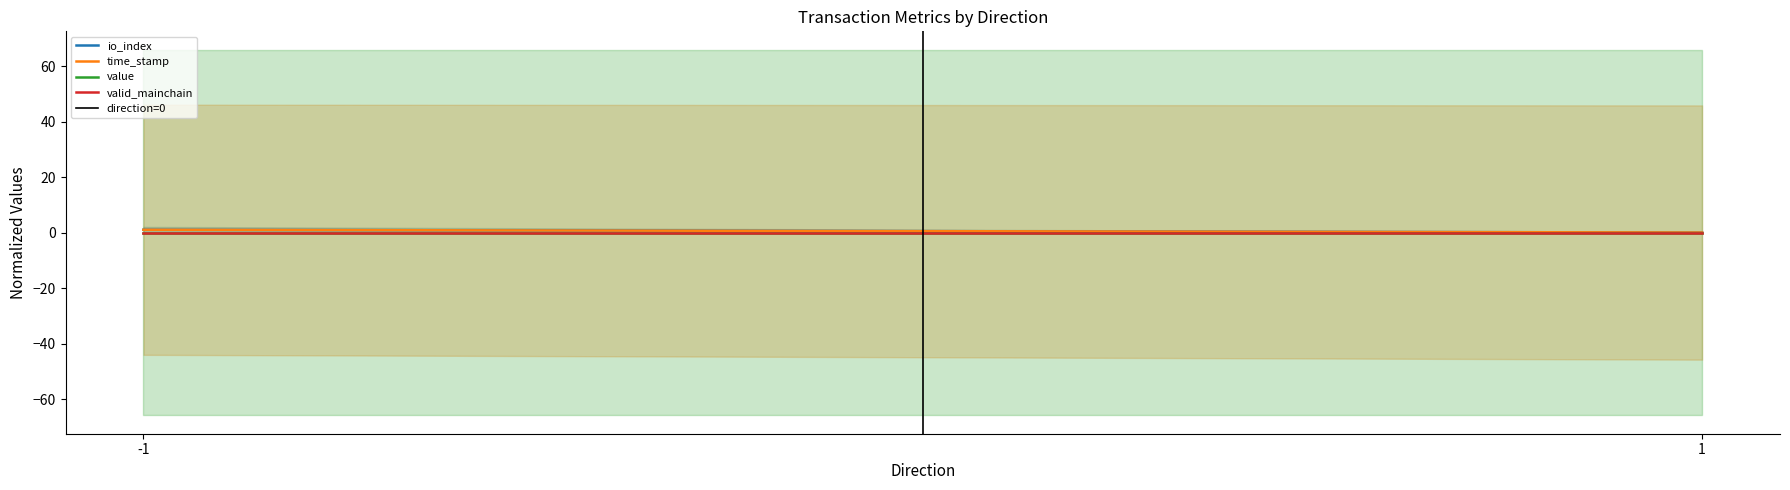

Does the chart display data point markers on the line(s)?

No